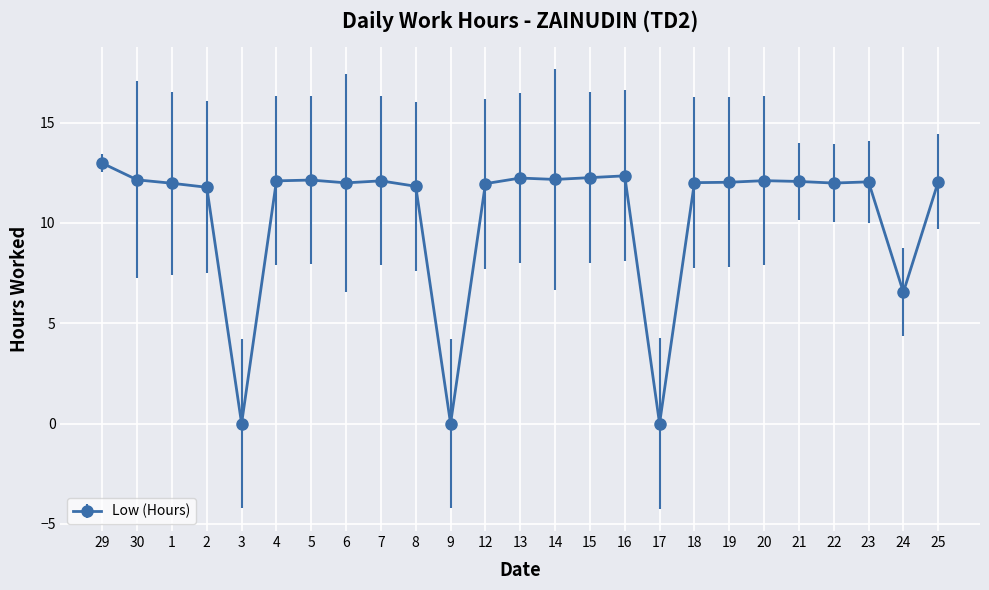

Is it true that the value at 3 is 6.8?

False